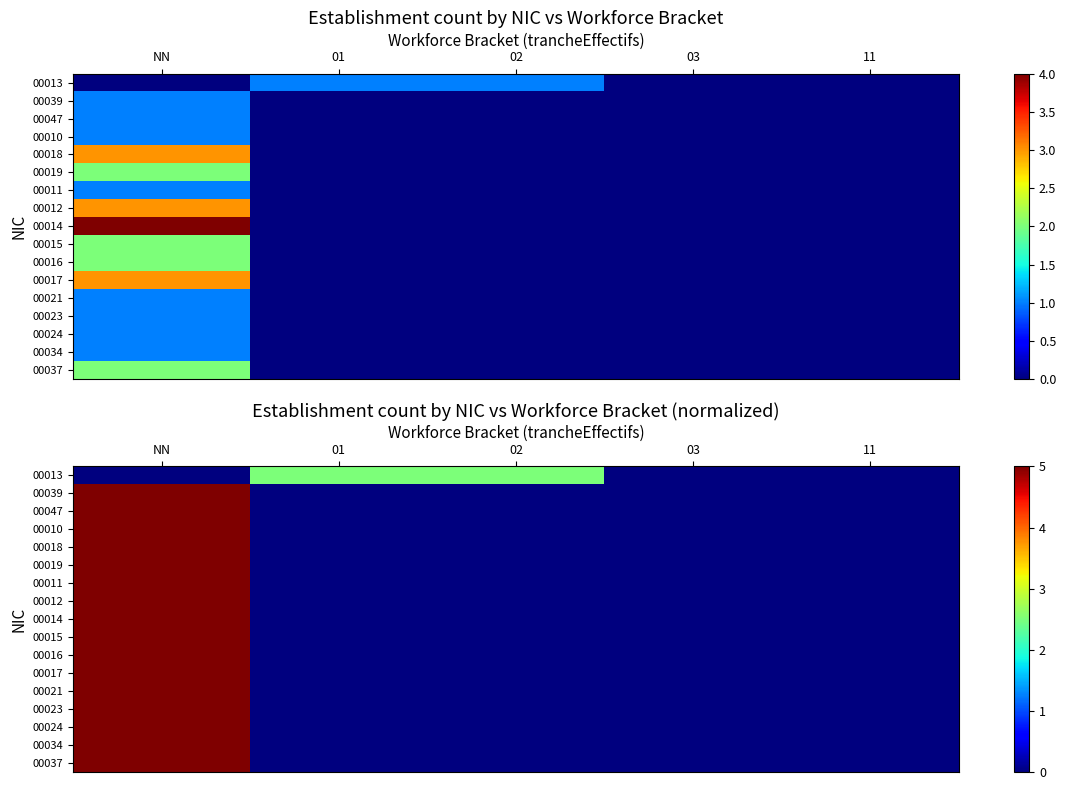

At which label does 00011 reach its peak?

NN